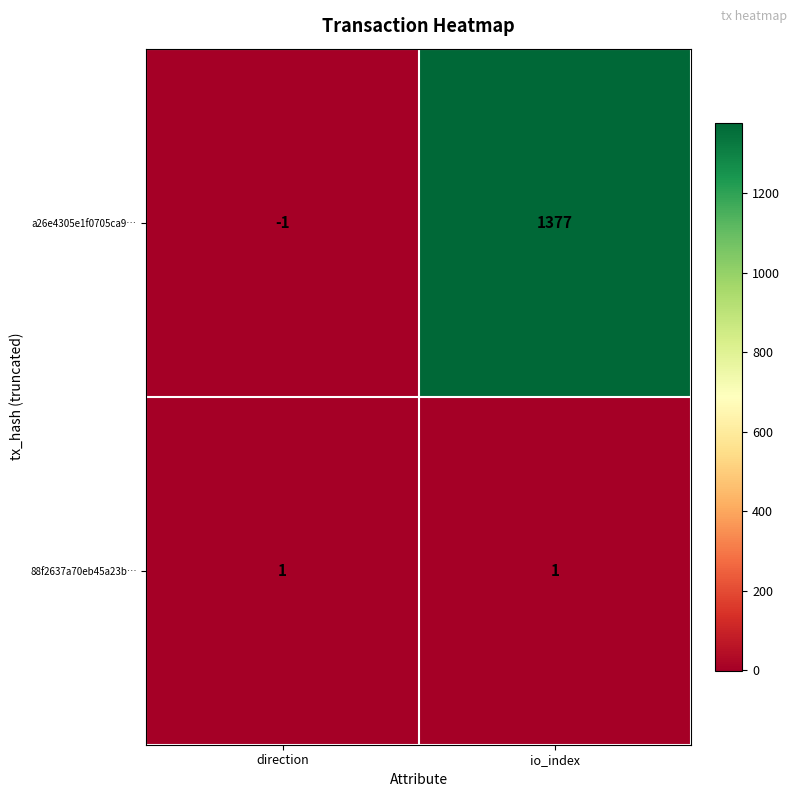

True or false: a26e4305e1f0705ca9… has a value of -1 at direction.

True